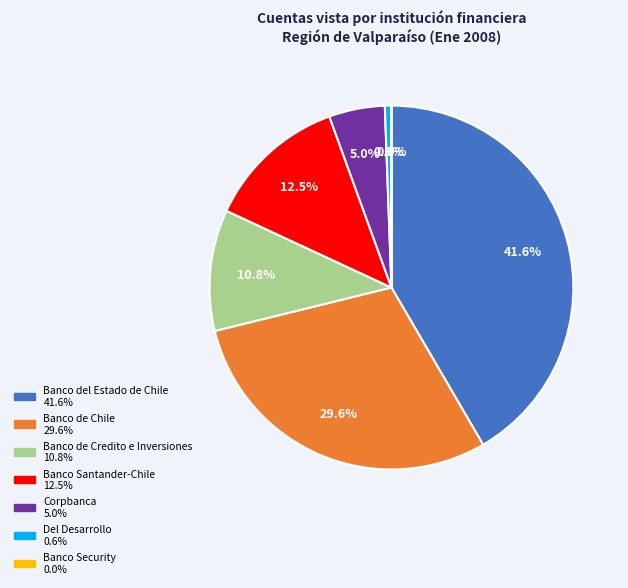

What is the largest slice in the pie chart?

Banco del Estado de Chile